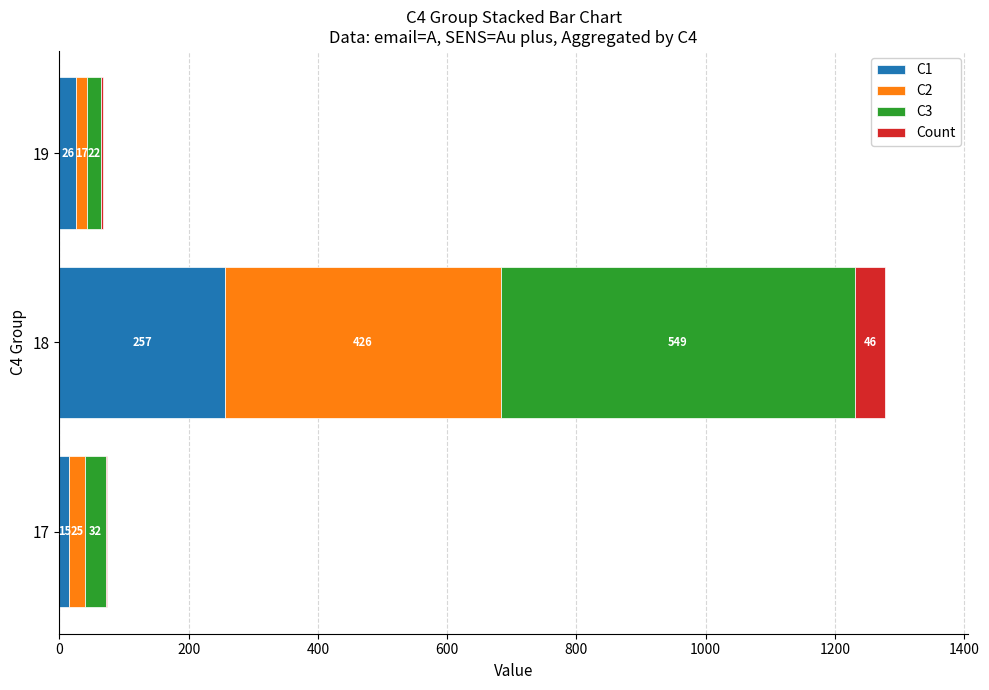

At which label is C1 closest to 136?

19